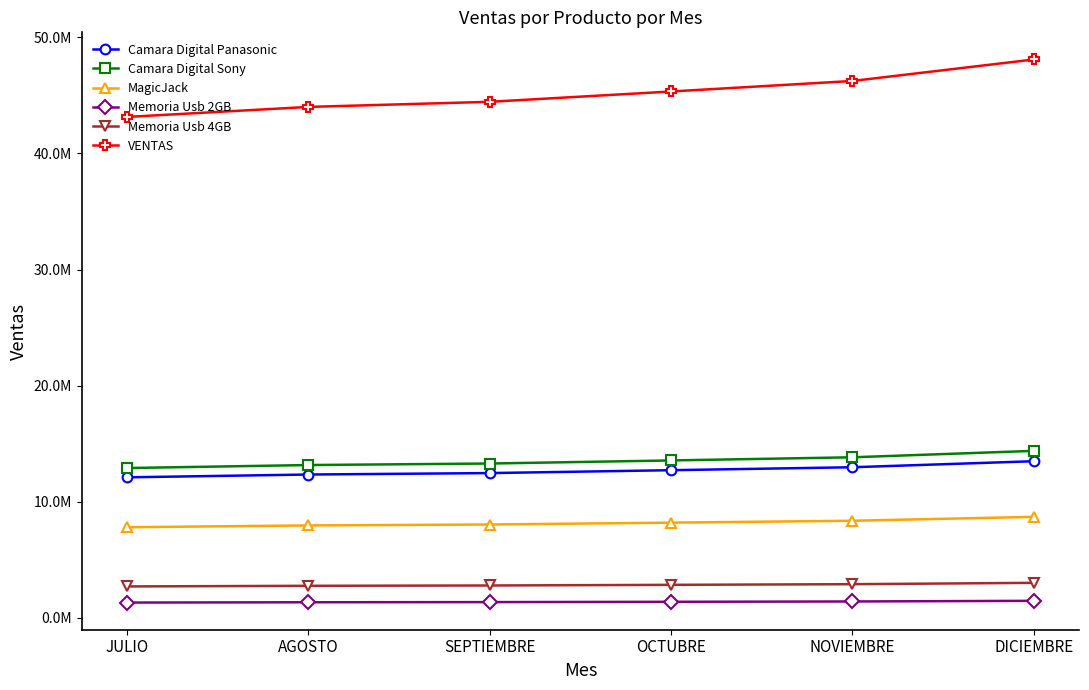

True or false: MagicJack has more than 0 points higher than both neighbors.

False